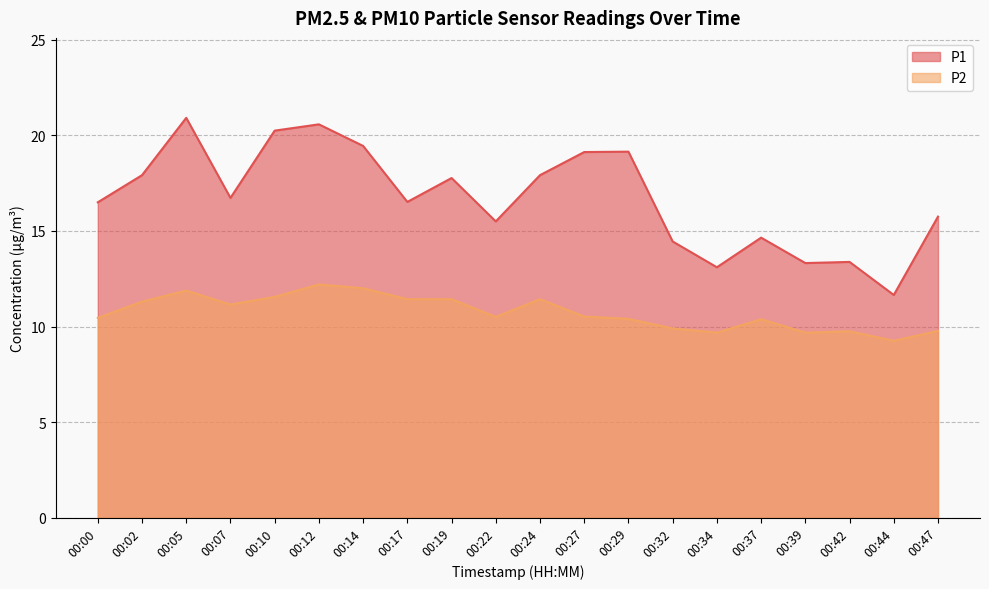

At how many categories does at least one series exceed 19?

6